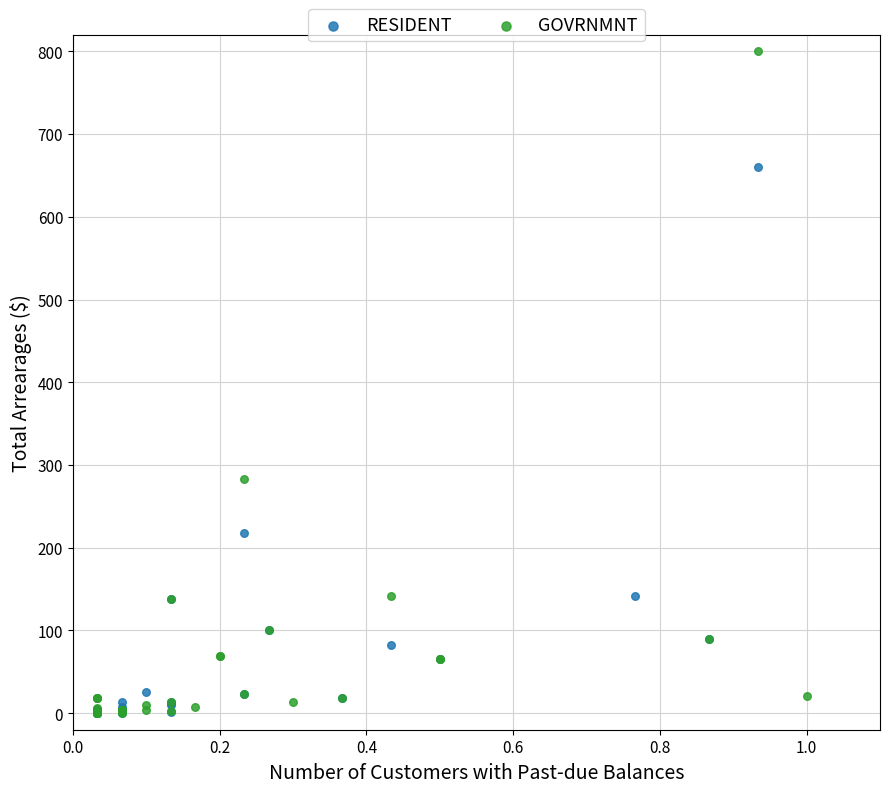

Which series has the widest spread of Y values?

GOVRNMNT